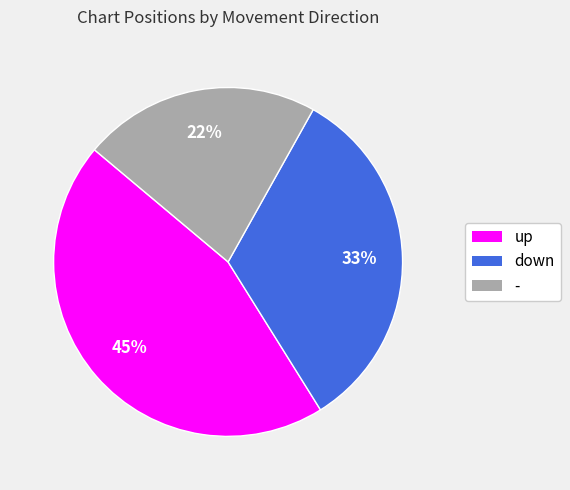

Approximately how many times larger is the value at down compared to -?

1.5